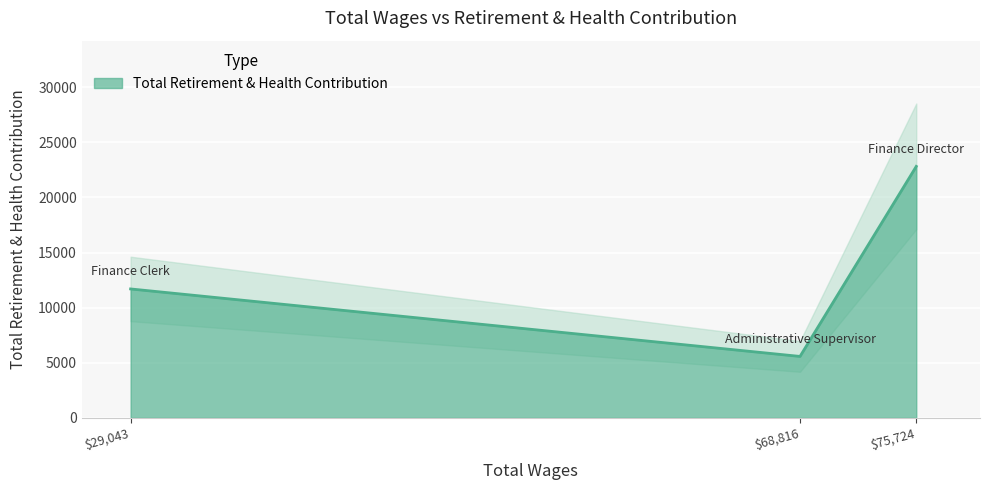

What is the difference between the maximum and minimum values?

17243